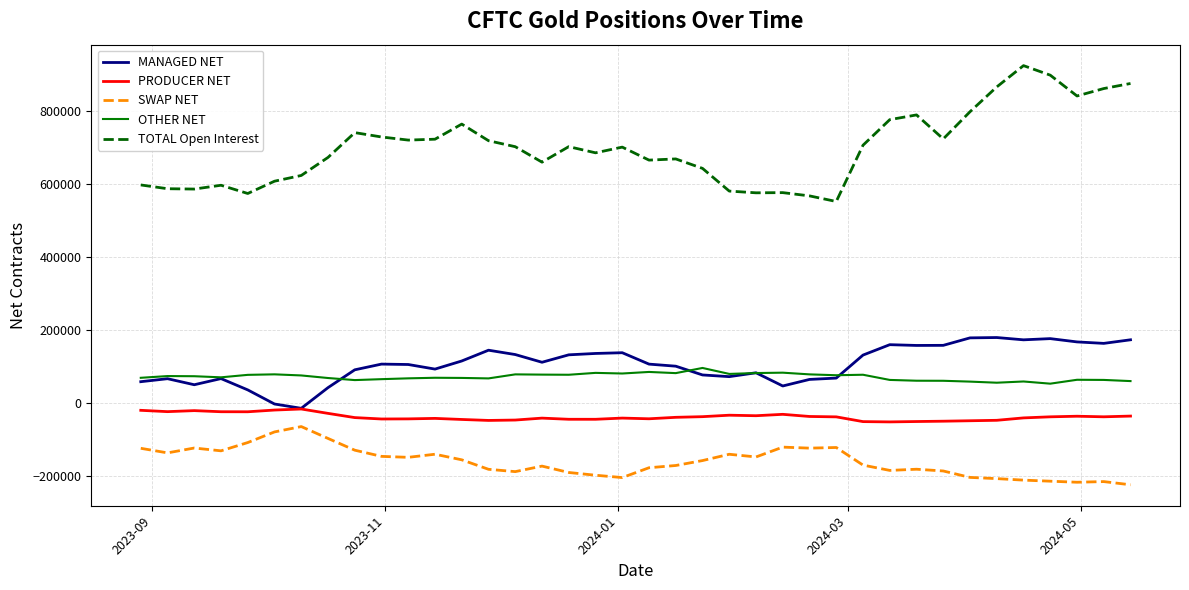

What is the greatest value displayed?

924186